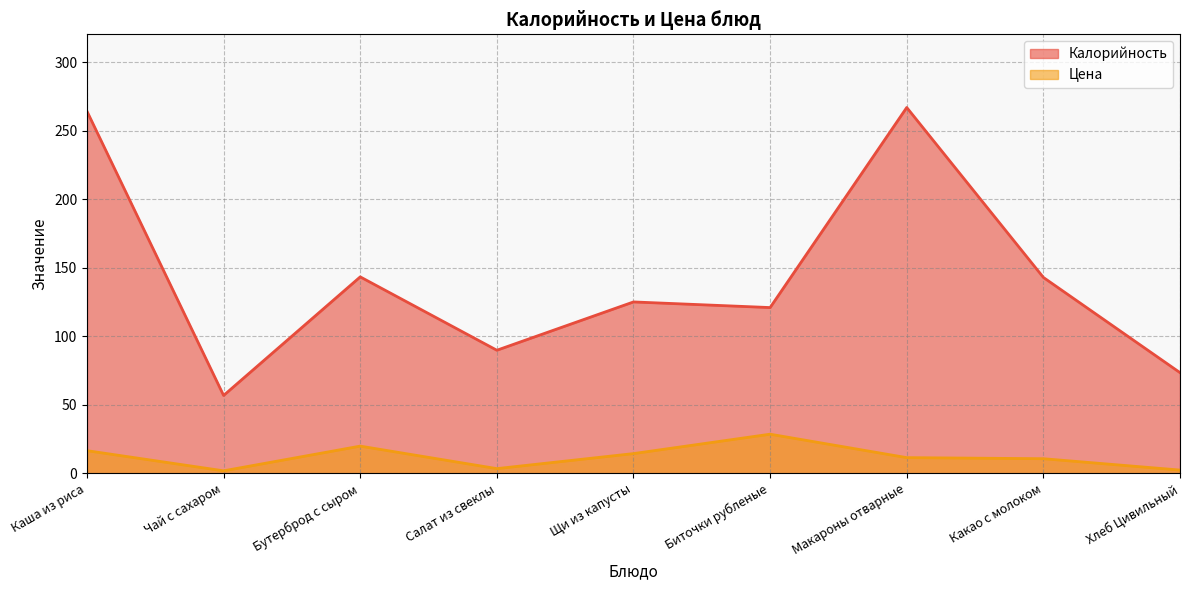

What is the approximate value of Калорийность at Макароны отварные?

267.0